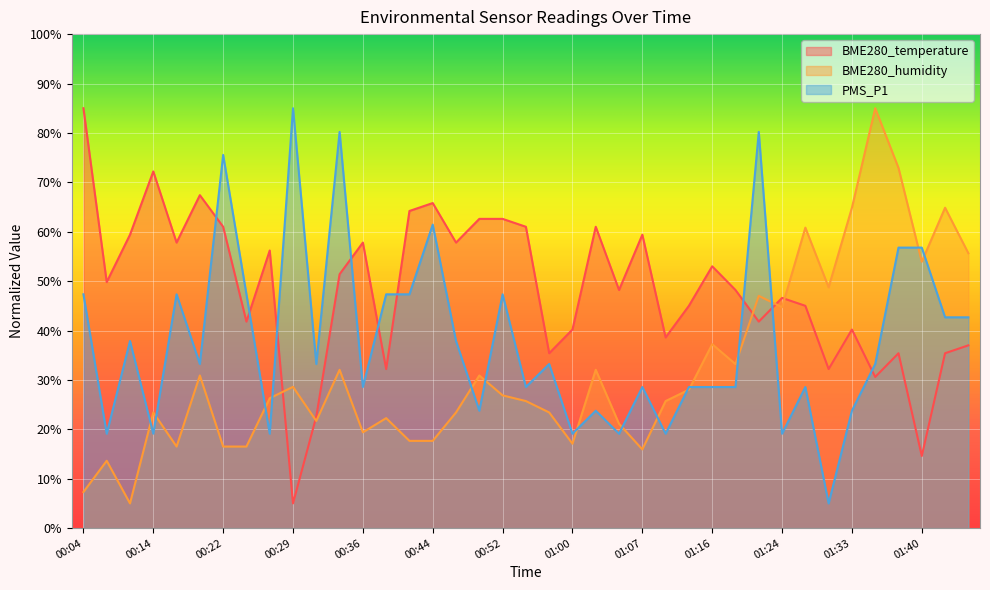

Between which two adjacent categories do BME280_temperature and PMS_P1 first intersect?

00:19 and 00:22